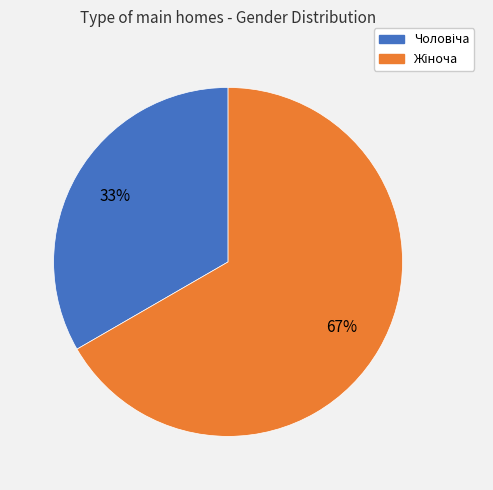

To the nearest percent, what is the average slice percentage?

50%